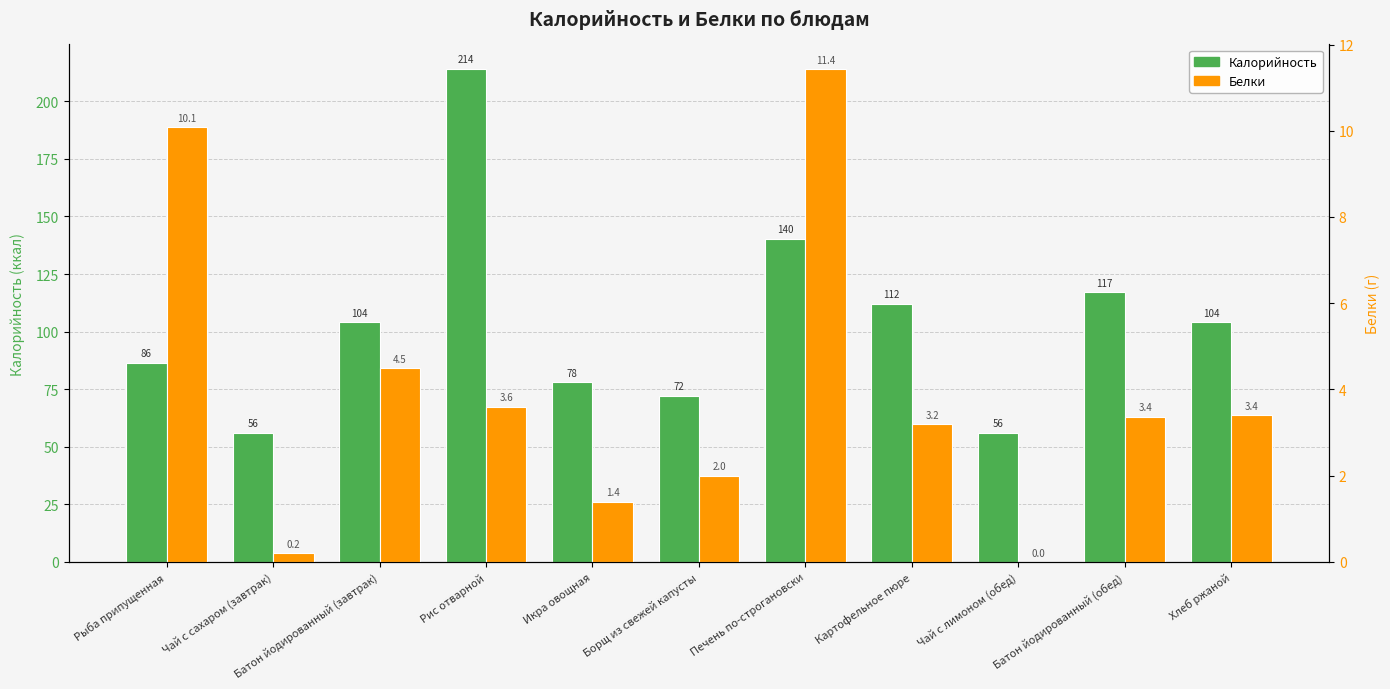

Which has a higher value, Печень по-строгановски or Батон йодированный (завтрак)?

Печень по-строгановски